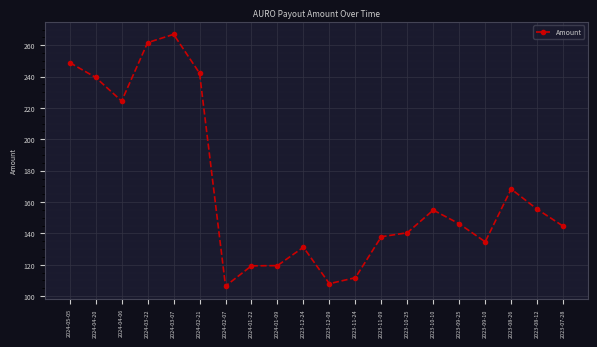

What is the label of the 5th point from the left?

2024-03-07